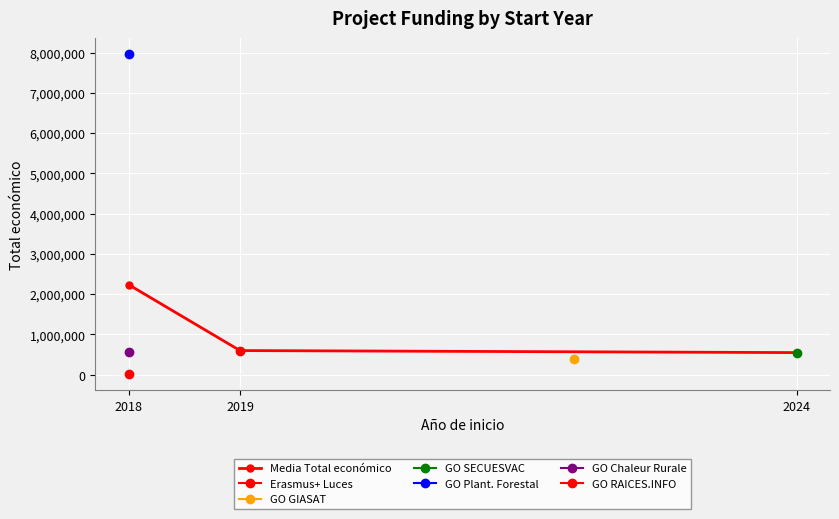

How many lines are shown in the chart?

1